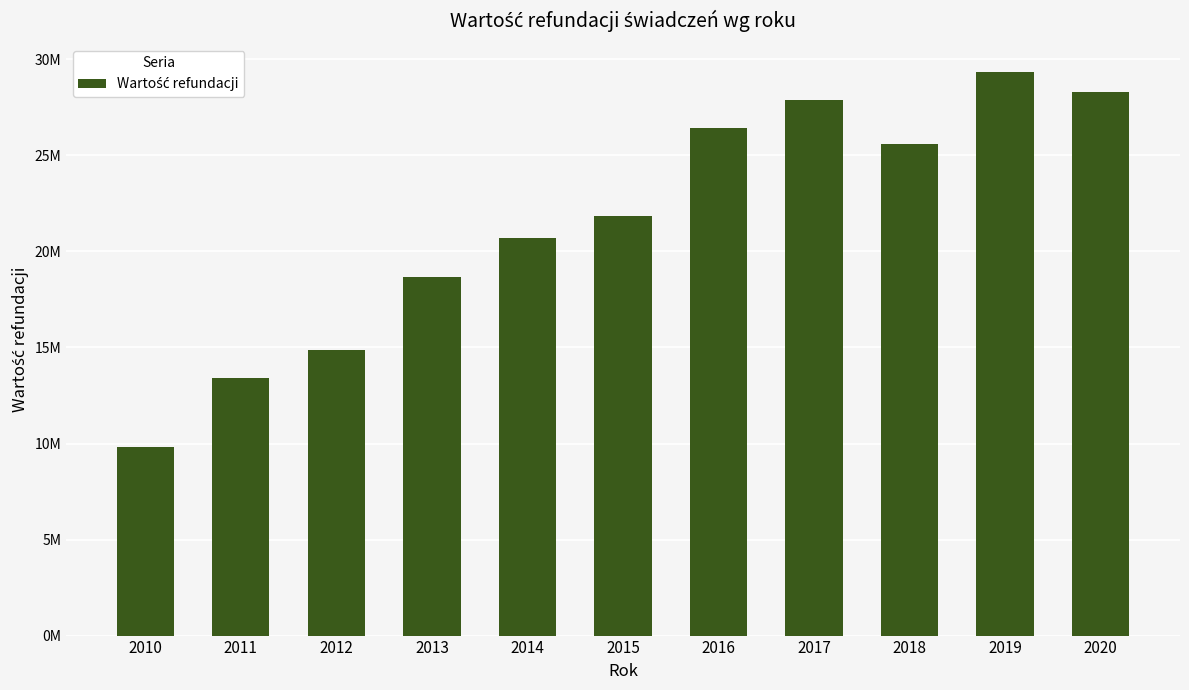

Reading left to right, list all the values displayed in this chart.

2010=9805885.5	2011=13434161.6	2012=14892751.2	2013=18666537.7	2014=20720602.8	2015=21860073.4	2016=26424231.6	2017=27881054.8	2018=25570250.0	2019=29339391.9	2020=28297507.0